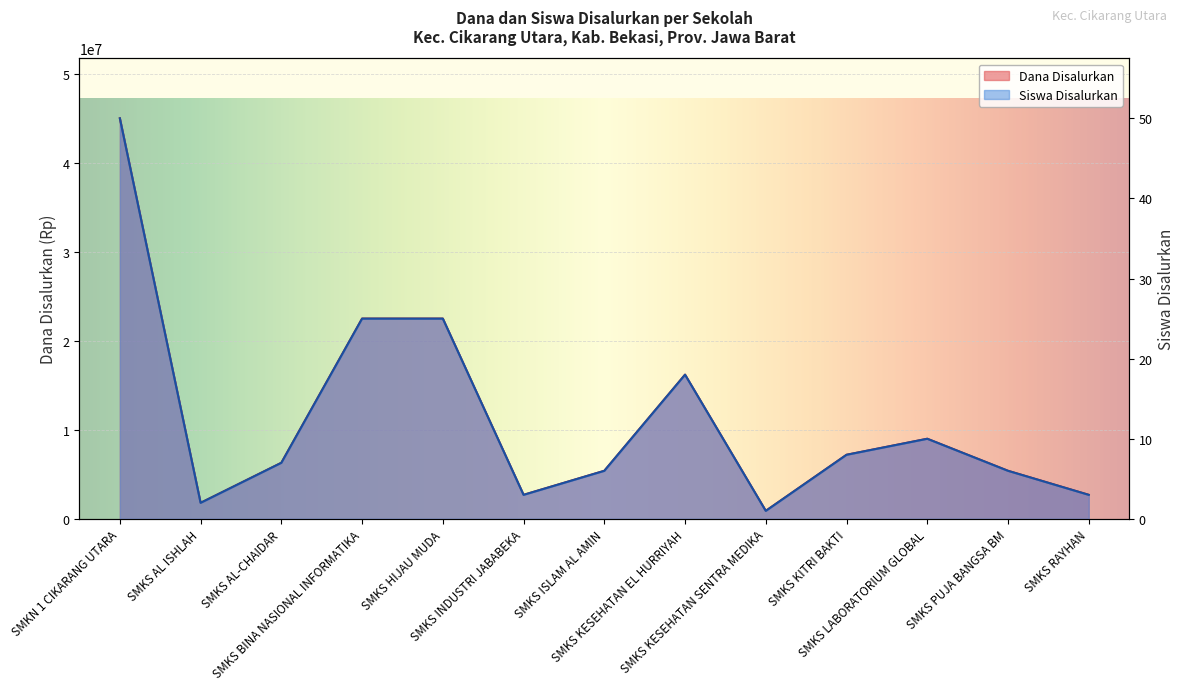

What is the spread (max minus min) of values at SMKS AL-CHAIDAR?

6299993